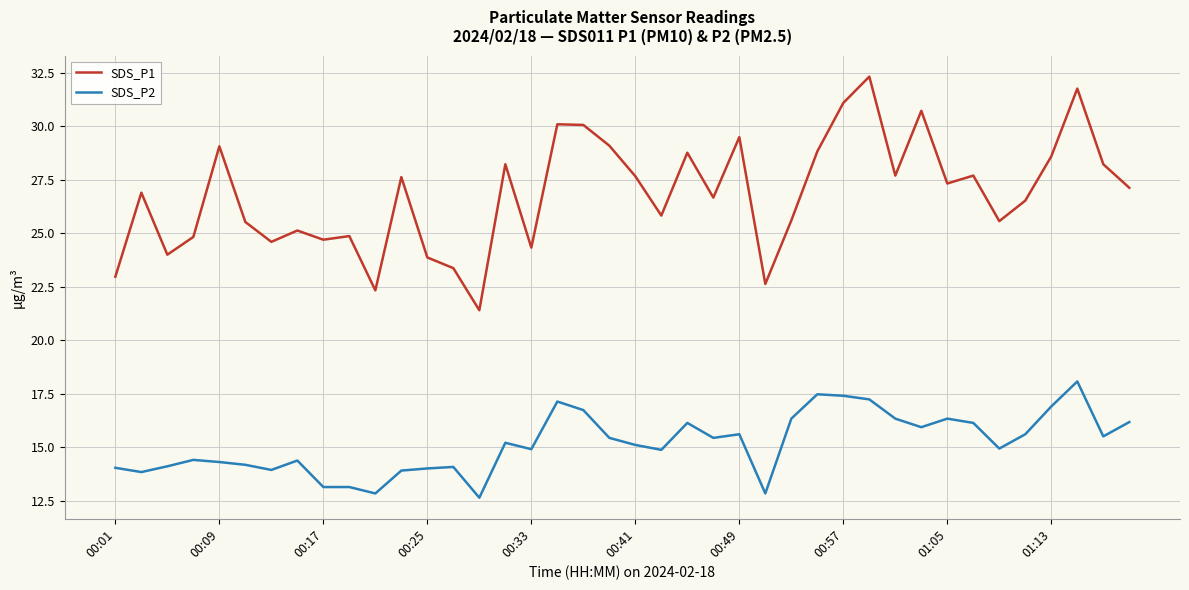

What is the difference between the maximum and minimum values in the SDS_P1 series?

10.9